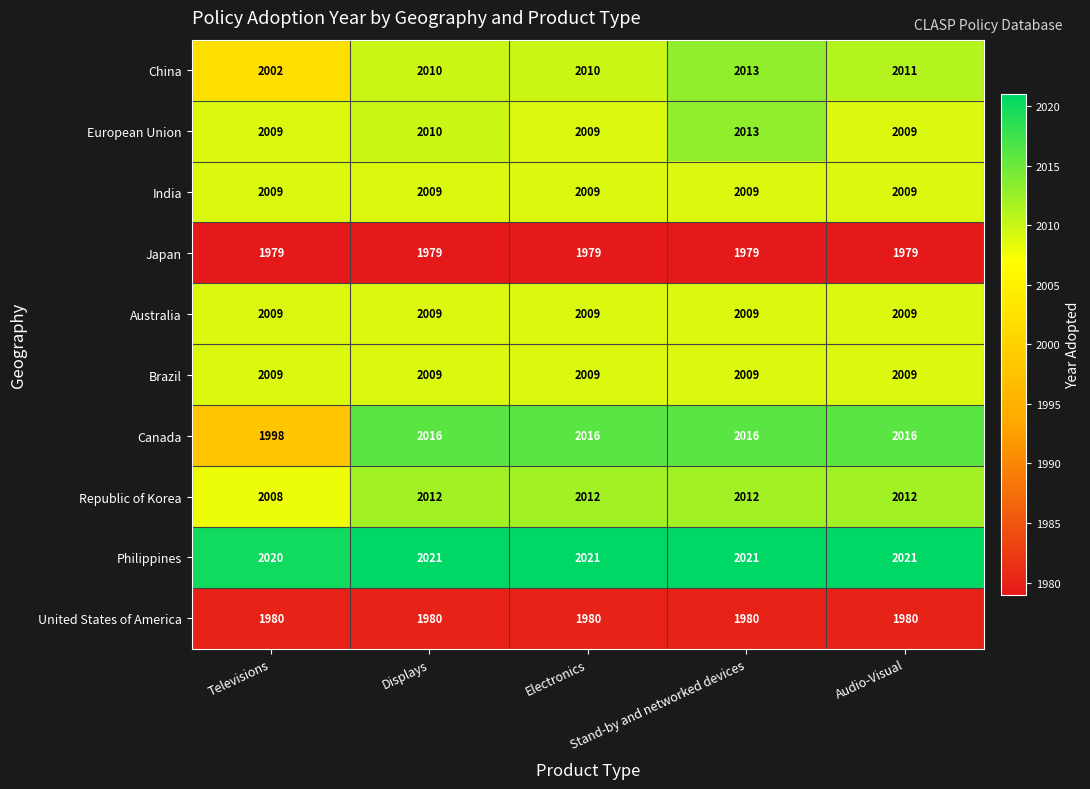

Which series has the largest total across all categories?

Philippines